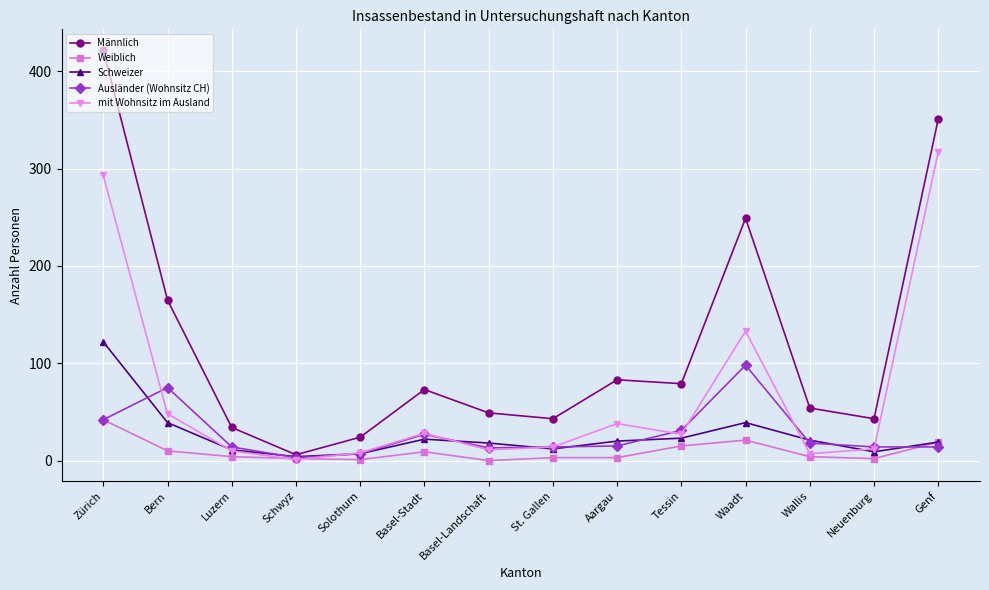

Is the value of Männlich at Genf greater than the value of Ausländer (Wohnsitz CH) at Solothurn?

Yes